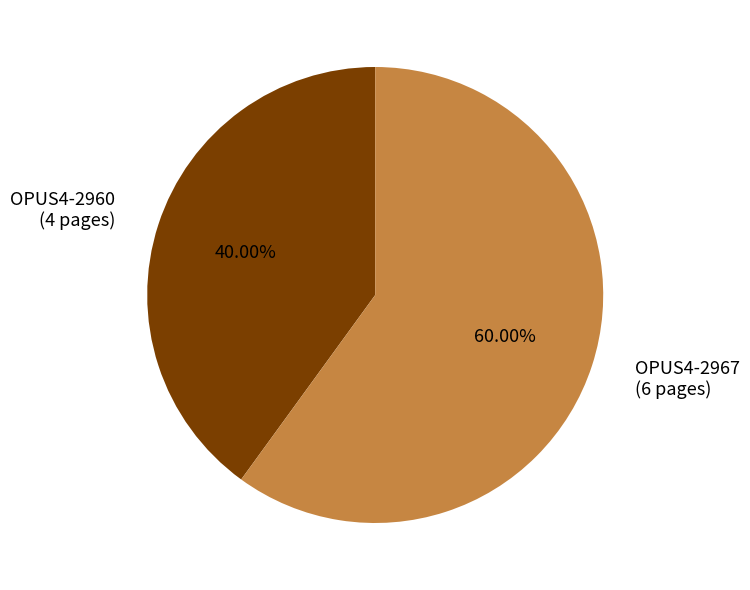

Which has a higher value, OPUS4-2967 or OPUS4-2960?

OPUS4-2967